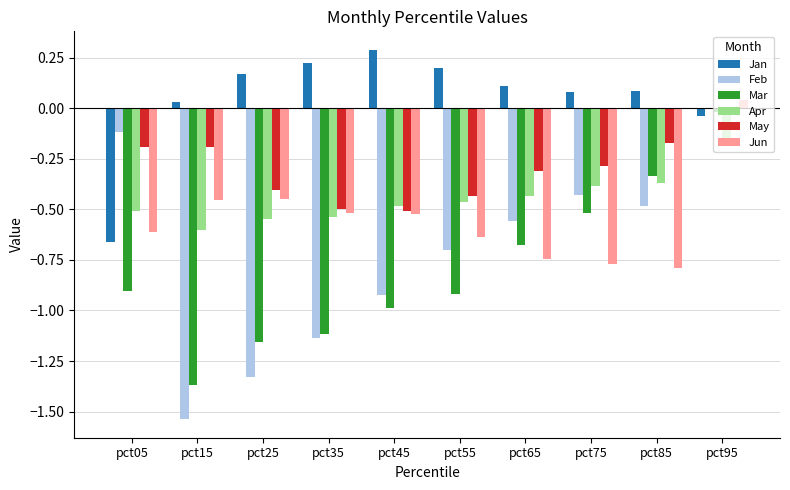

What is the sum of all Jun values?

-5.5